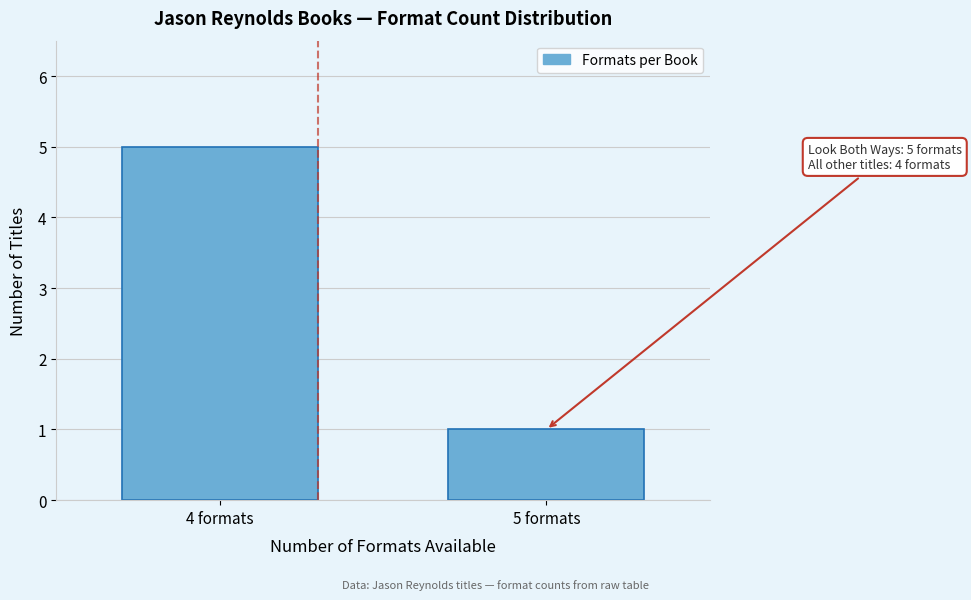

Reading left to right, list all the values displayed in this chart.

4 formats=5	5 formats=1